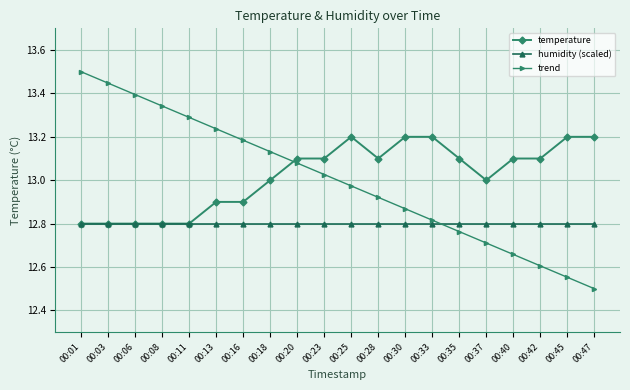

How many lines are shown in the chart?

3